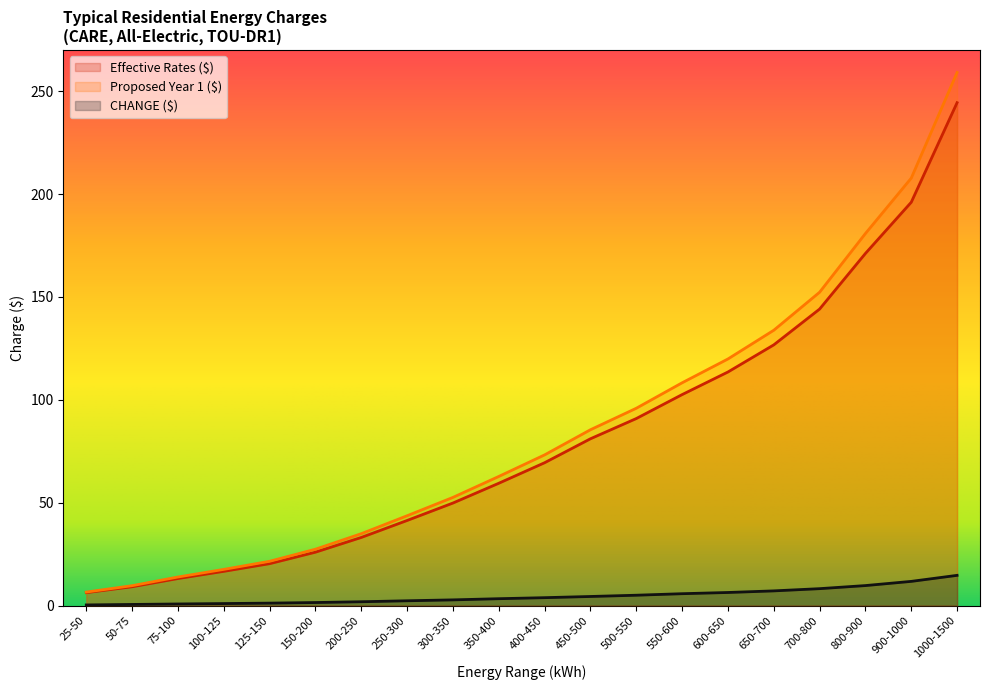

List the labels in order of Effective Rates ($) value, largest first.

1000-1500, 900-1000, 800-900, 700-800, 650-700, 600-650, 550-600, 500-550, 450-500, 400-450, 350-400, 300-350, 250-300, 200-250, 150-200, 125-150, 100-125, 75-100, 50-75, 25-50